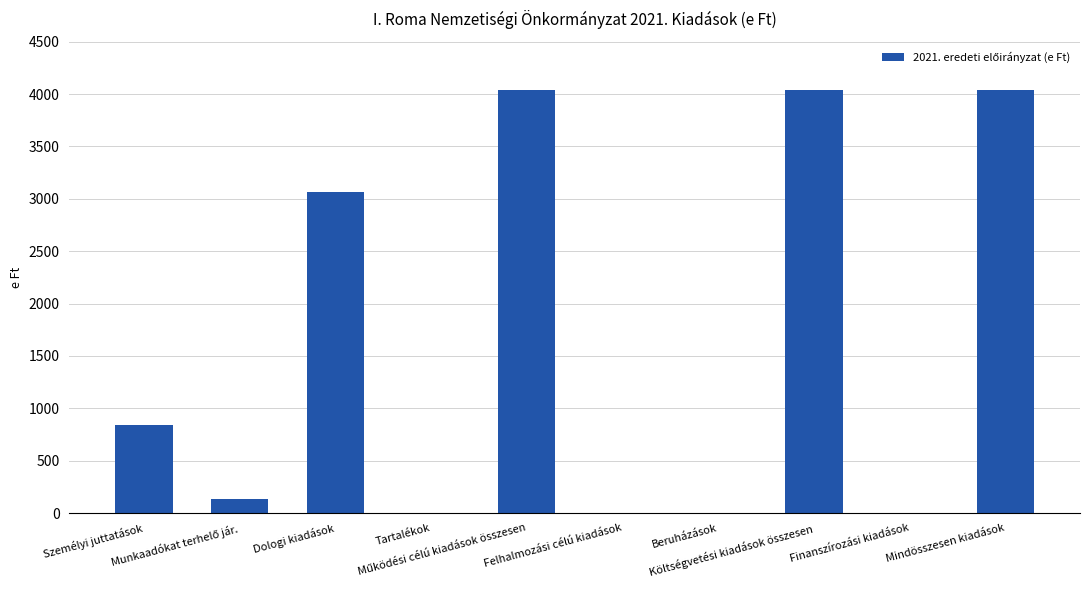

What is the sum of all values?

16160